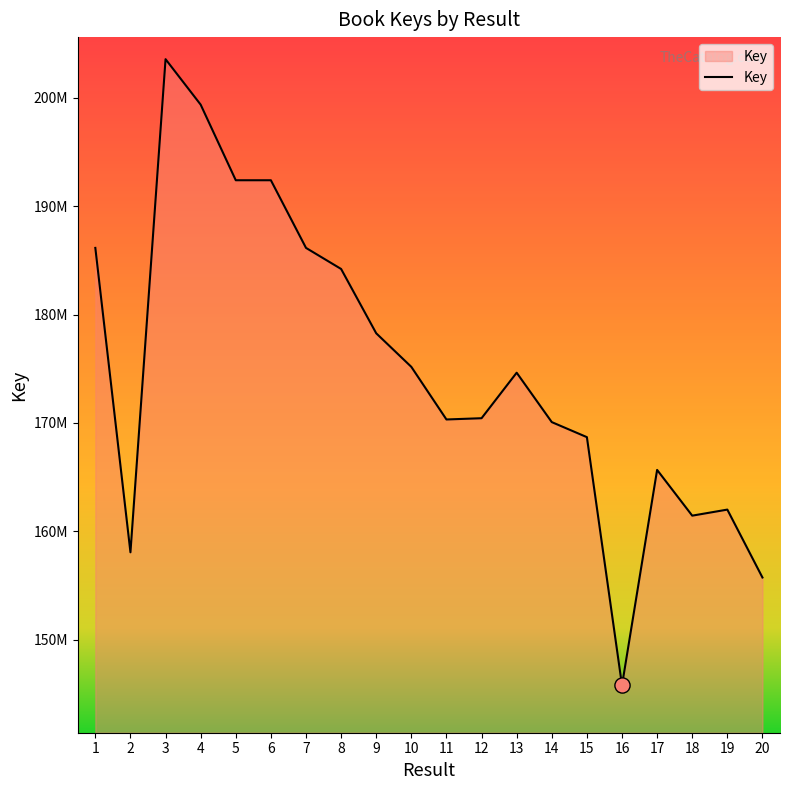

What is the change in value from 13 to 17?

-8968522